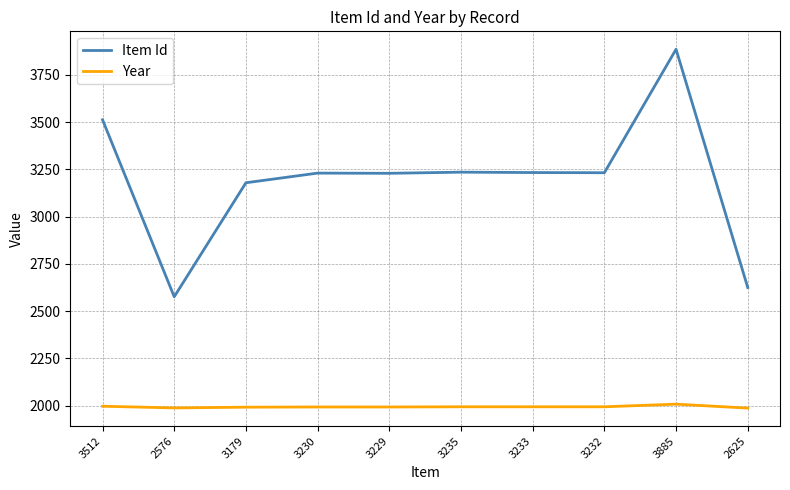

True or false: Year and Item Id intersect in this chart.

False